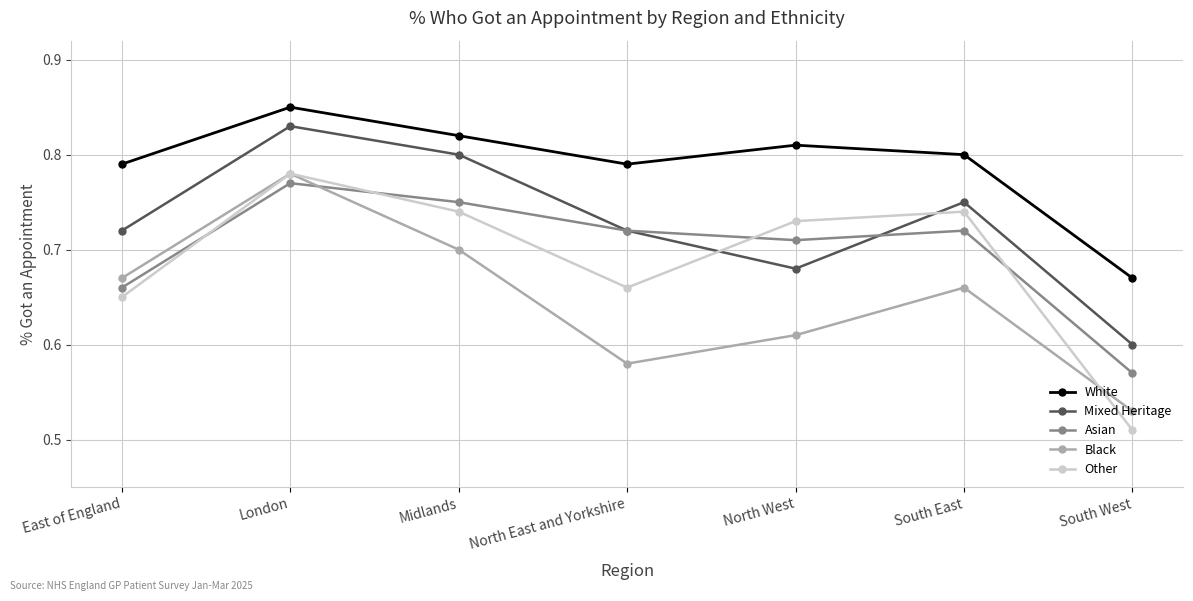

At which category does the chart reach its minimum across all series?

South West